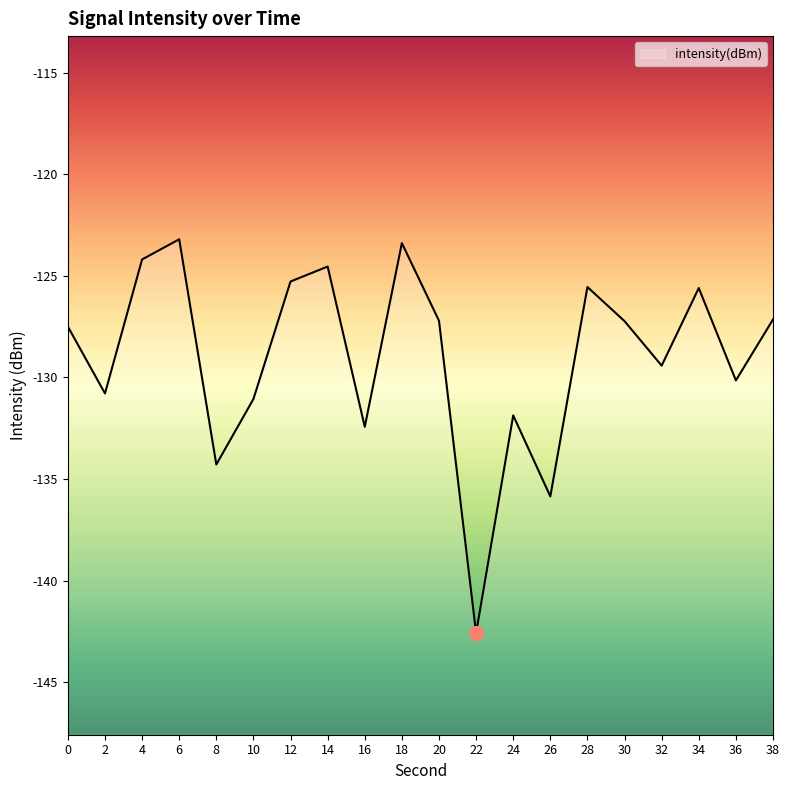

What is the difference between the maximum and minimum values?

19.4